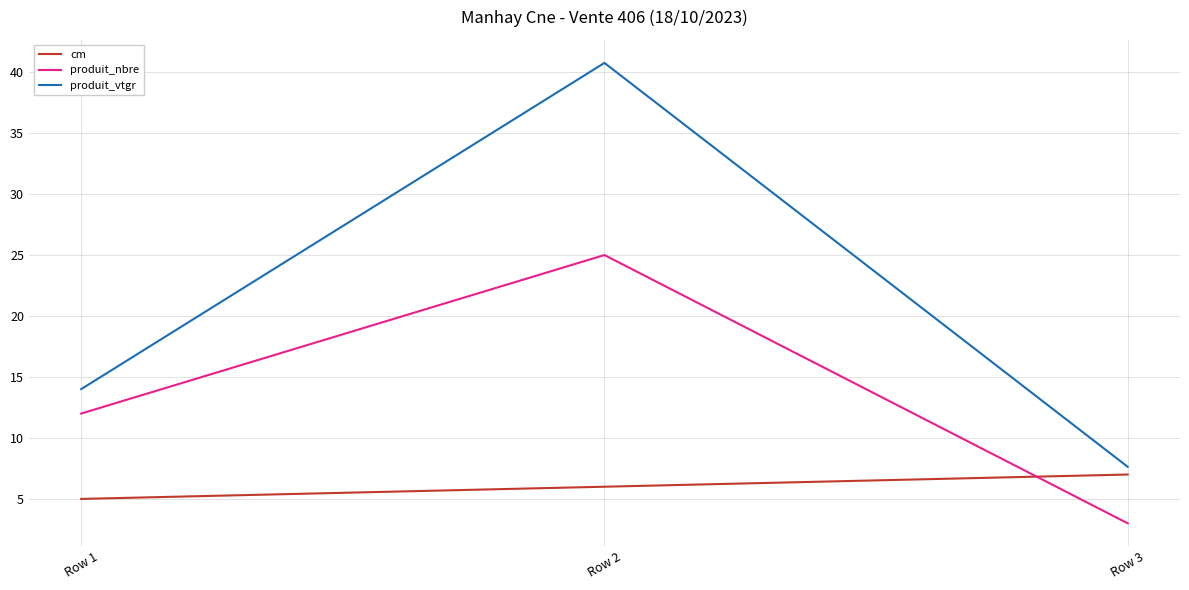

What is the total value across all series at Row 3?

17.6